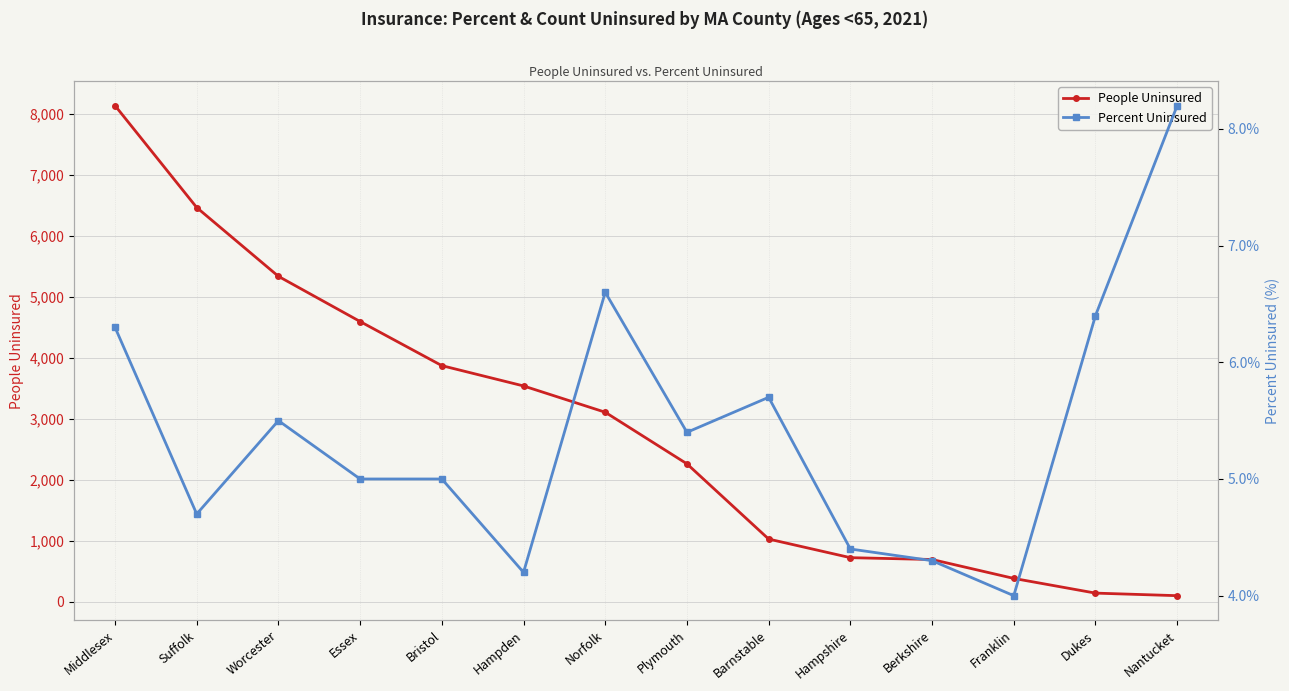

What is the sum of the Percent Uninsured values at Franklin and Bristol?

9.0